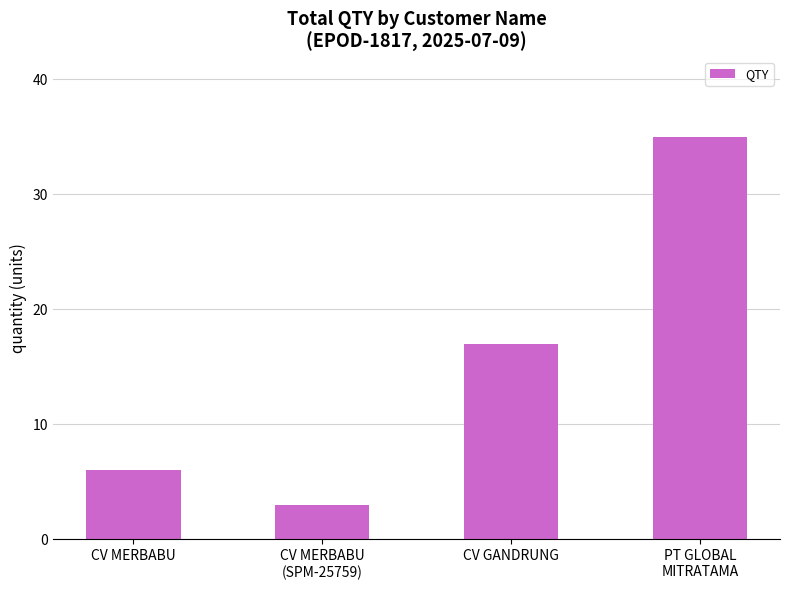

Is it true that the value at CV MERBABU is 6?

True